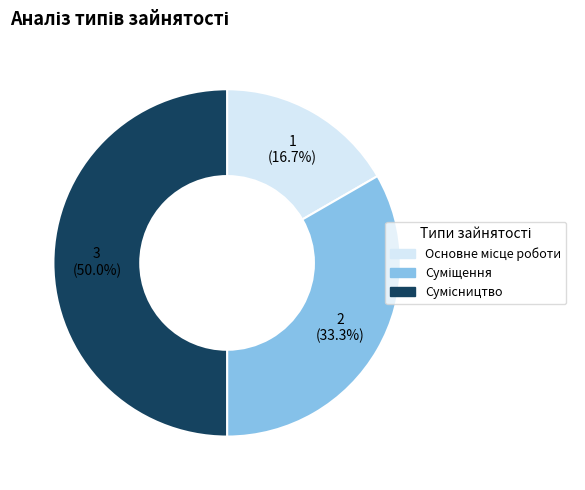

Rank the categories by value from highest to lowest.

Сумісництво, Суміщення, Основне місце роботи